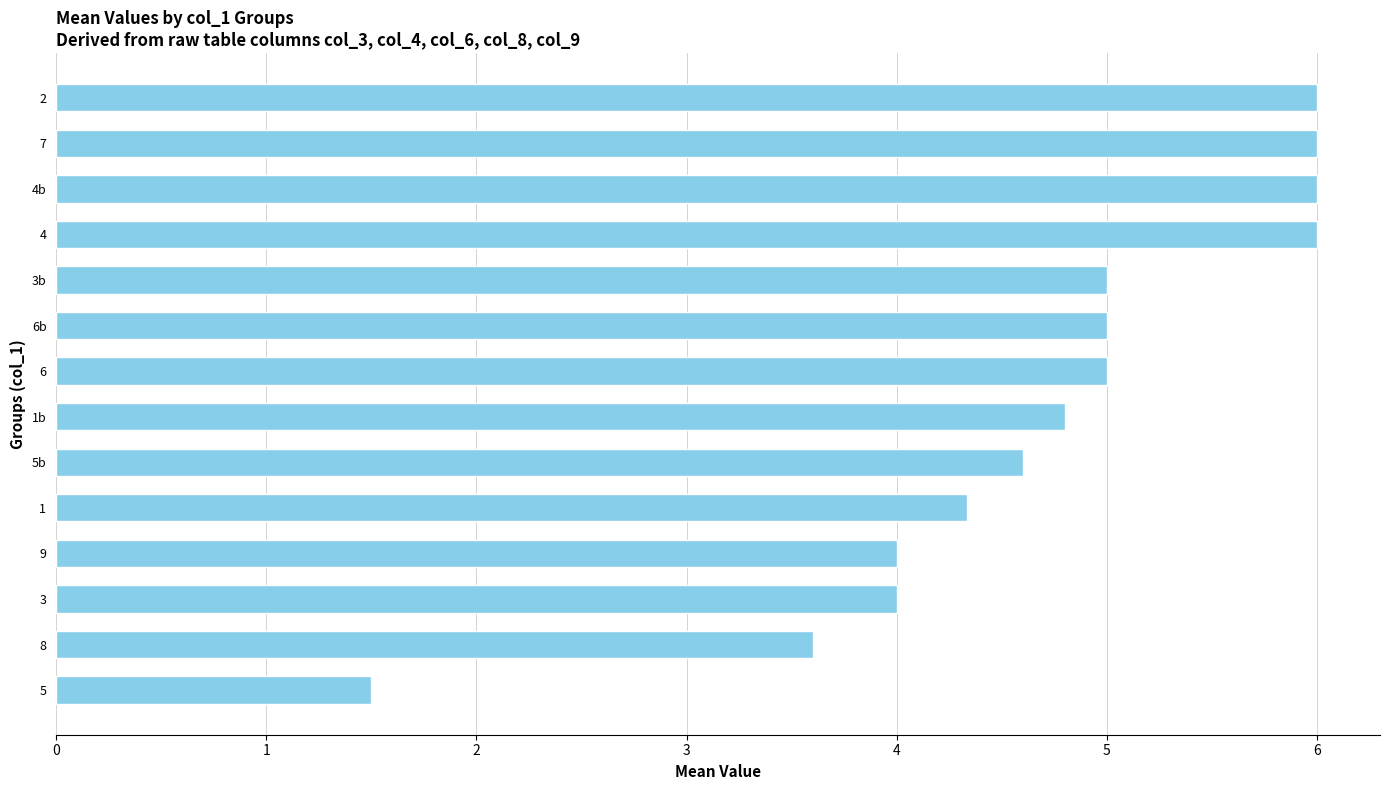

Is it true that the value at 3 is 6.2?

False